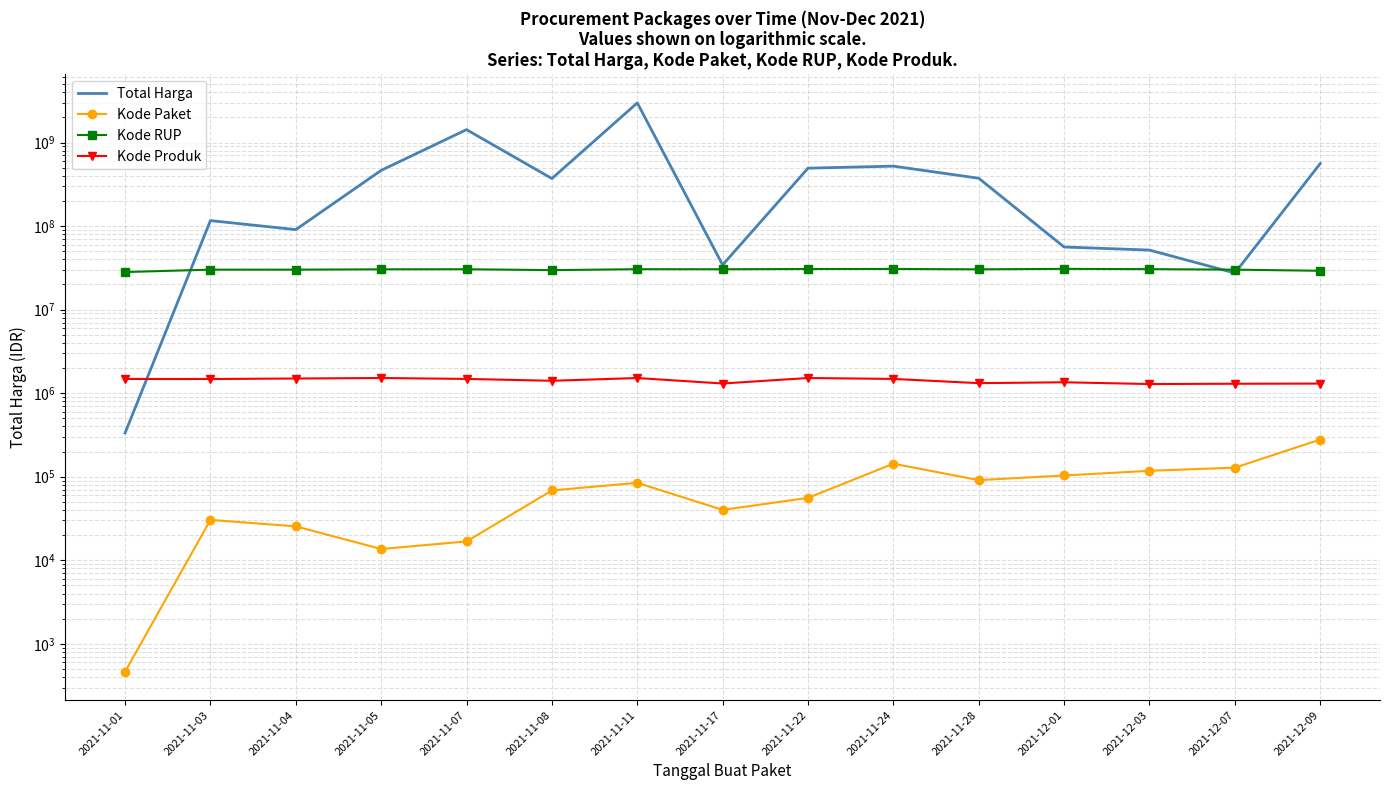

How many interior local peaks does the Total Harga series have?

4